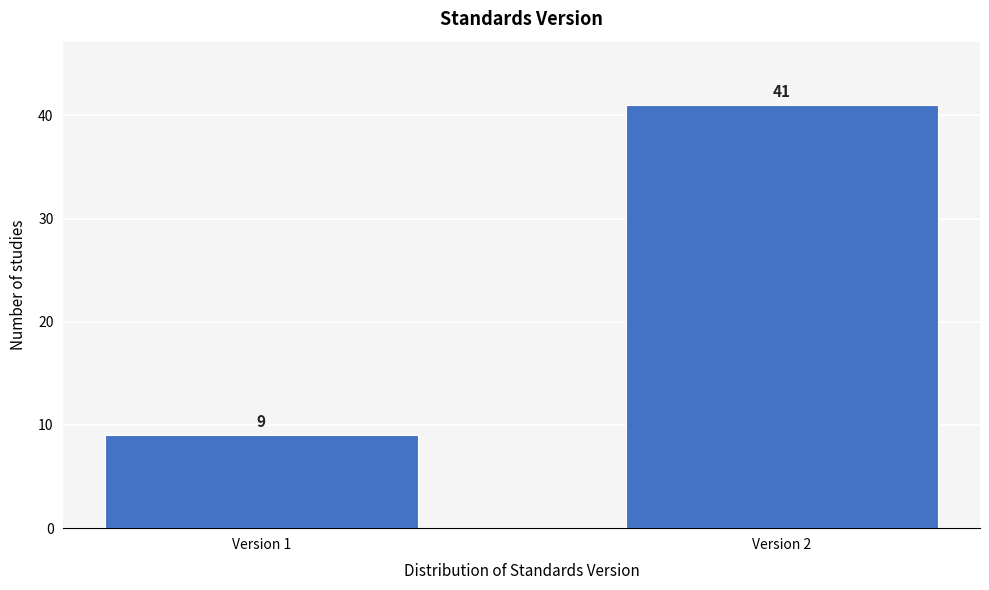

Reading left to right, what are all the values shown in this chart?

9	41